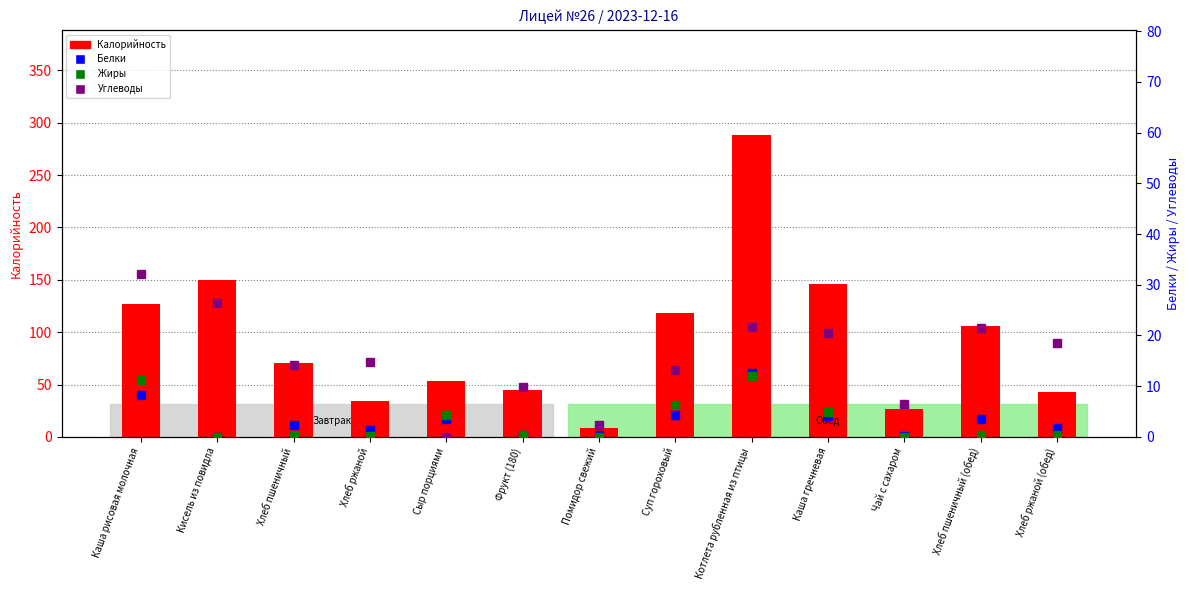

What is the label of the 9th bar from the left?

Котлета рубленная из птицы